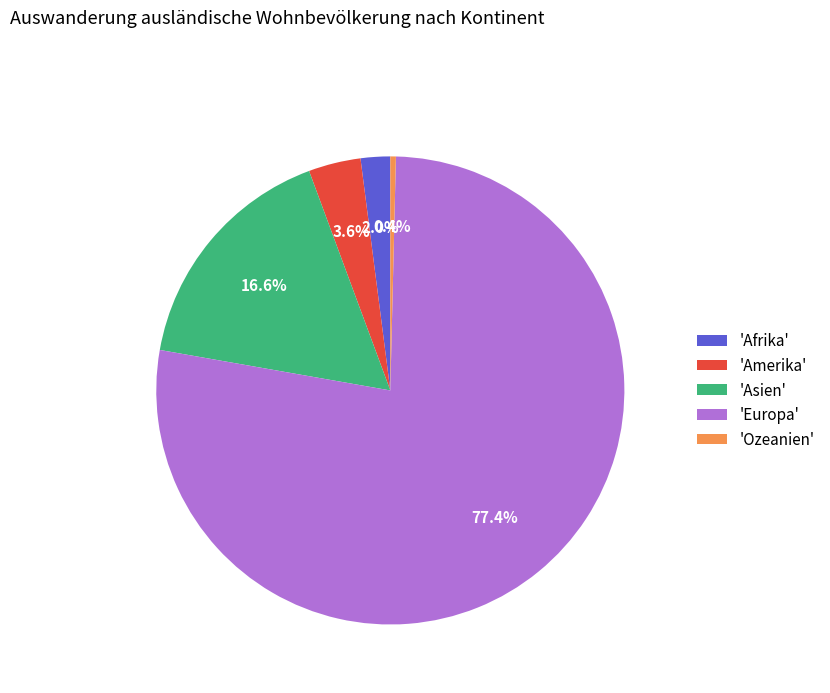

Which category has the smallest portion of the pie?

'Ozeanien'